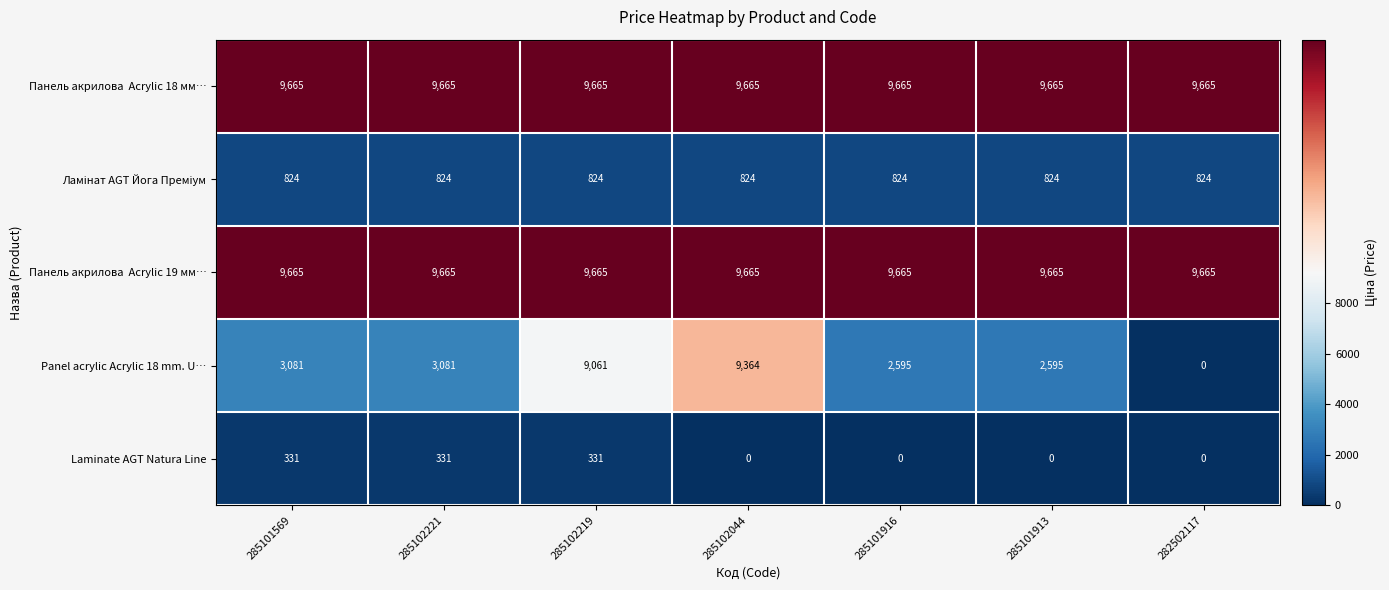

What is the sum of all Panel acrylic Acrylic 18 mm. U… values?

29777